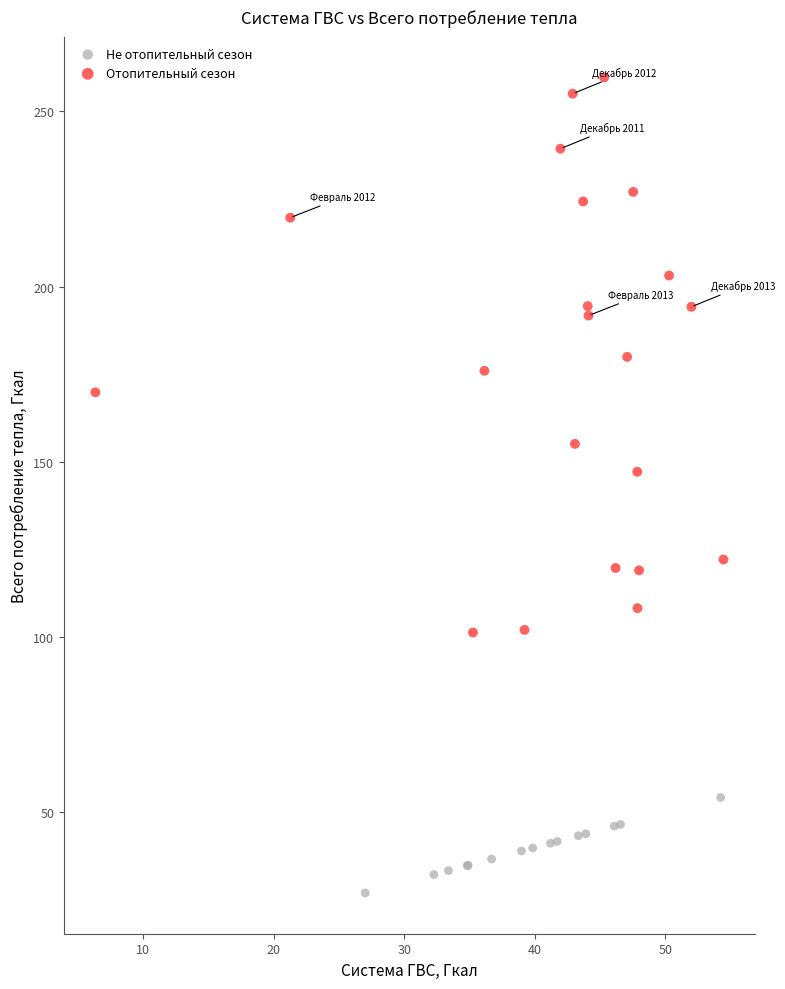

Which series has the widest spread of Y values?

Отопительный сезон